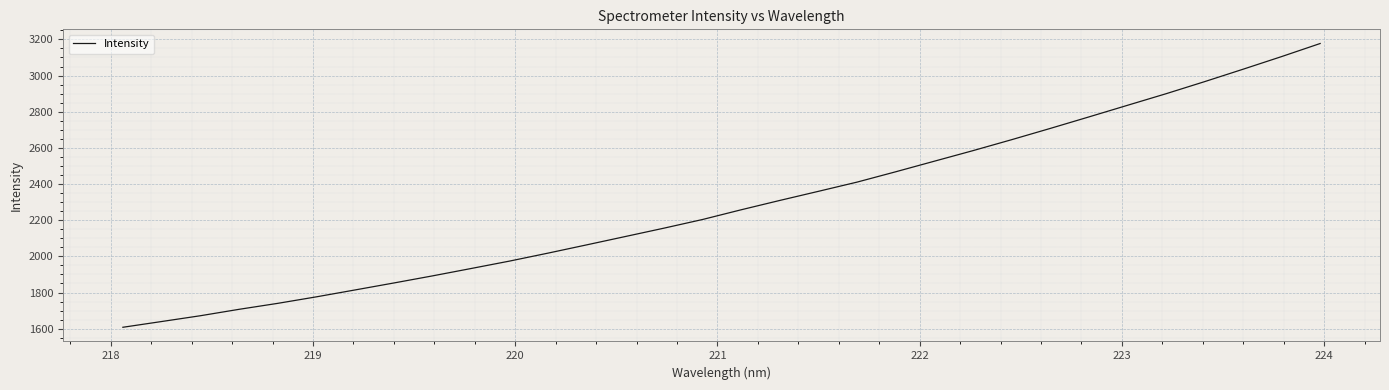

What is the difference between the maximum and minimum values?

1569.2